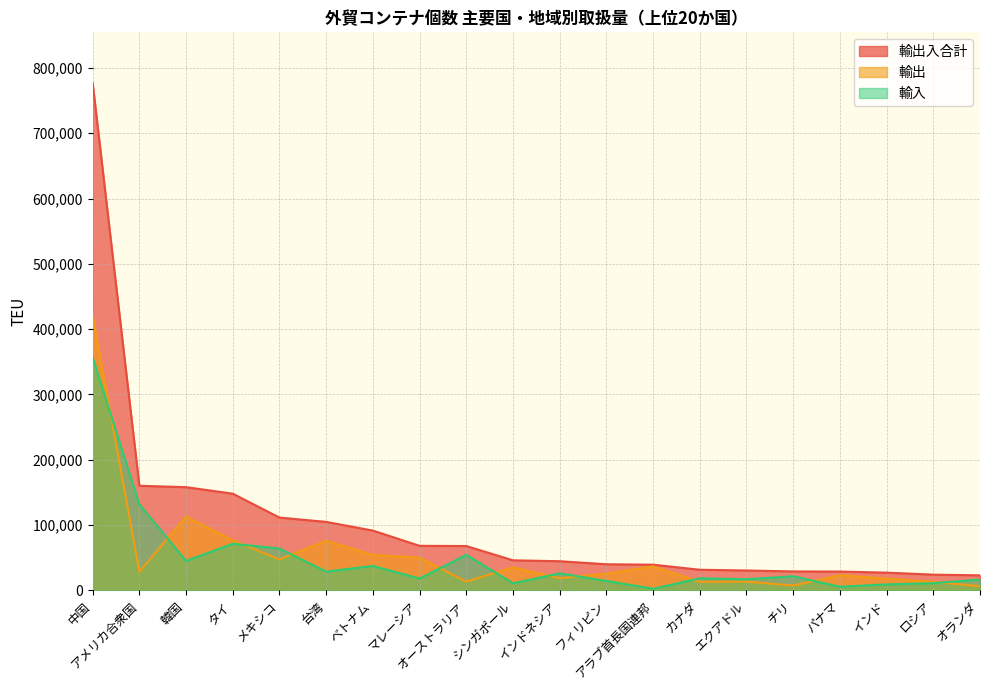

What is the difference between the maximum and minimum values in the 輸出 series?

413789.5